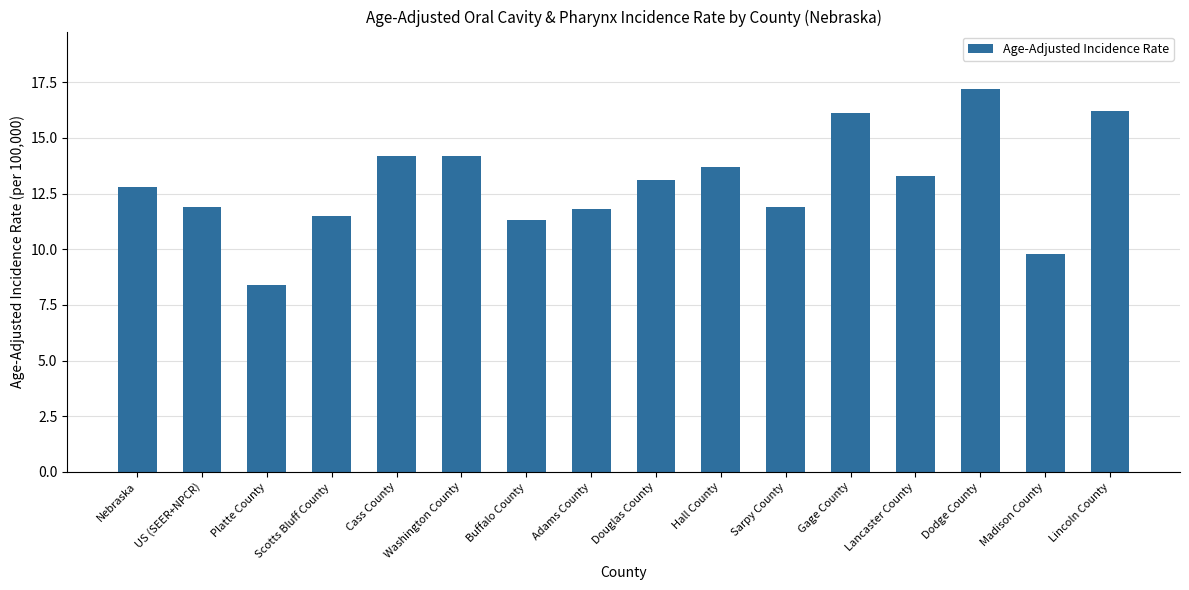

What is the label of the 9th bar from the right?

Adams County